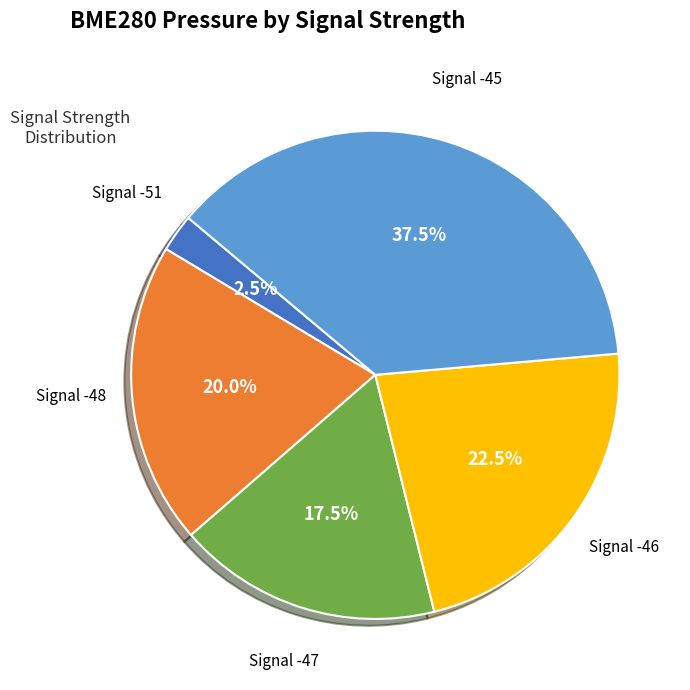

What is the smallest slice in the pie chart?

Signal -51